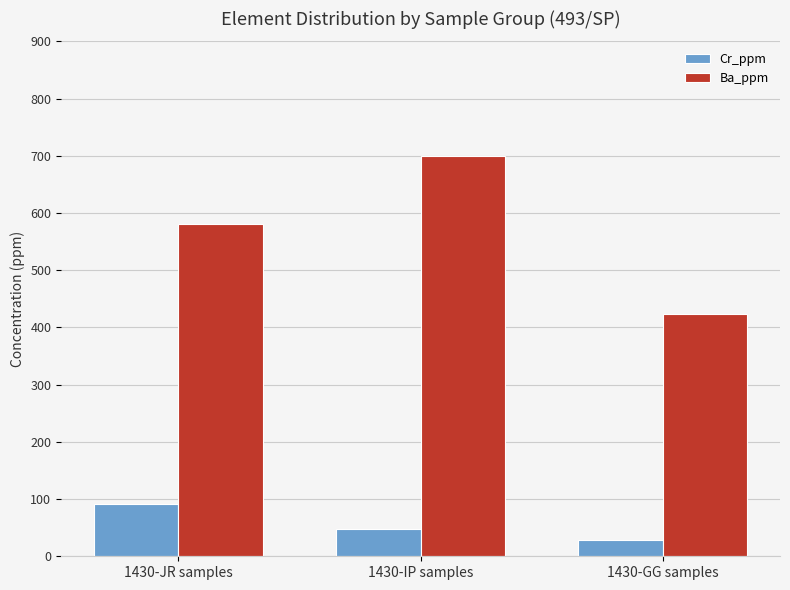

Reading right to left, what are all the values shown in this chart?

Cr_ppm: 28	48	92
Ba_ppm: 424	700	580